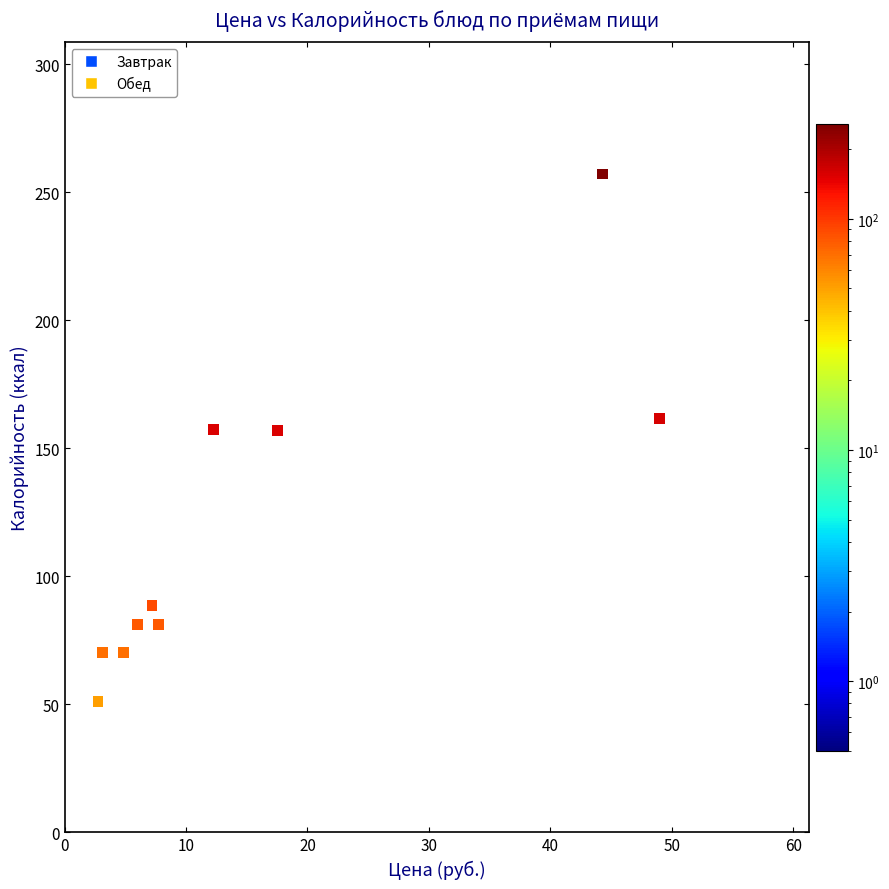

What is the range of Y values (max minus min)?

205.9